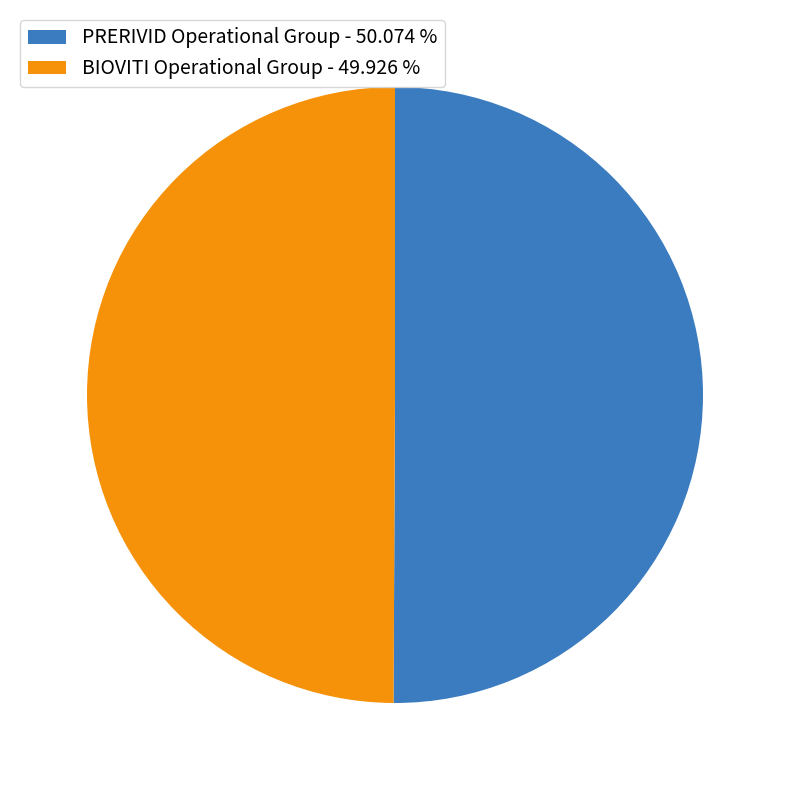

The PRERIVID Operational Group slice represents 55% of the pie. True or false?

False